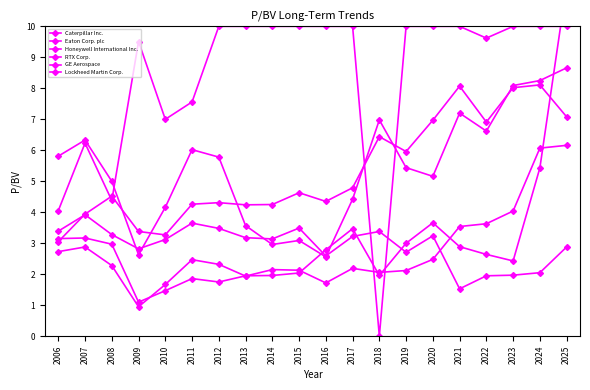

What is the difference between the second highest and minimum values in the Honeywell International Inc. series?

5.0